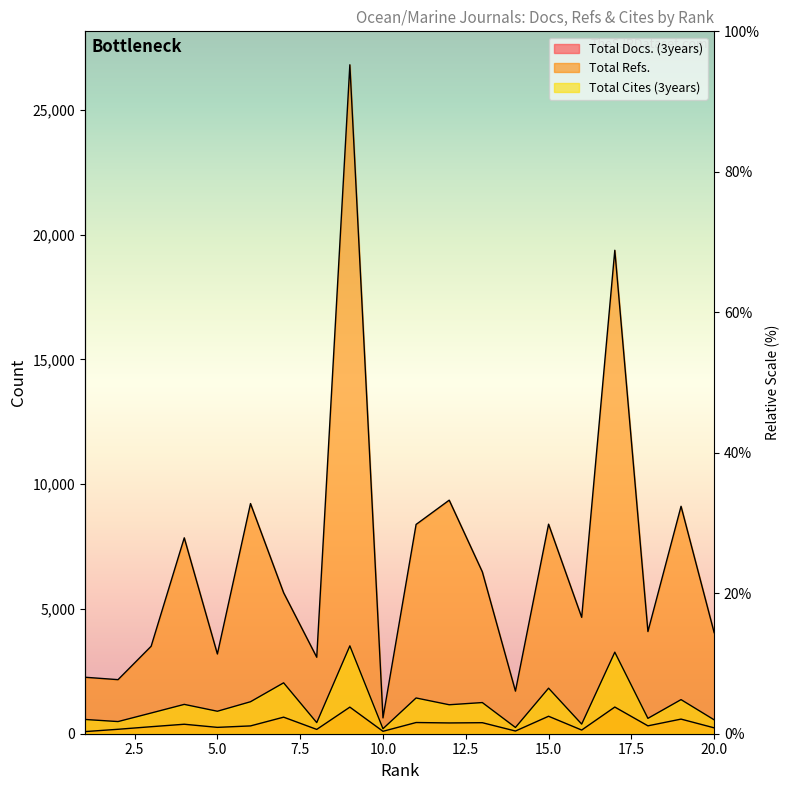

Reading right to left, list all the values displayed in this chart.

Total Docs. (3years): 20=236	19=586	18=316	17=1069	16=147	15=700	14=108	13=442	12=432	11=449	10=97	9=1066	8=173	7=664	6=313	5=255	4=380	3=281	2=178	1=85
Total Refs.: 20=4052	19=9116	18=4096	17=19377	16=4665	15=8399	14=1708	13=6488	12=9361	11=8388	10=635	9=26811	8=3065	7=5651	6=9225	5=3196	4=7852	3=3506	2=2167	1=2264
Total Cites (3years): 20=557	19=1367	18=616	17=3268	16=386	15=1825	14=251	13=1249	12=1161	11=1433	10=201	9=3522	8=446	7=2040	6=1282	5=901	4=1176	3=830	2=487	1=572